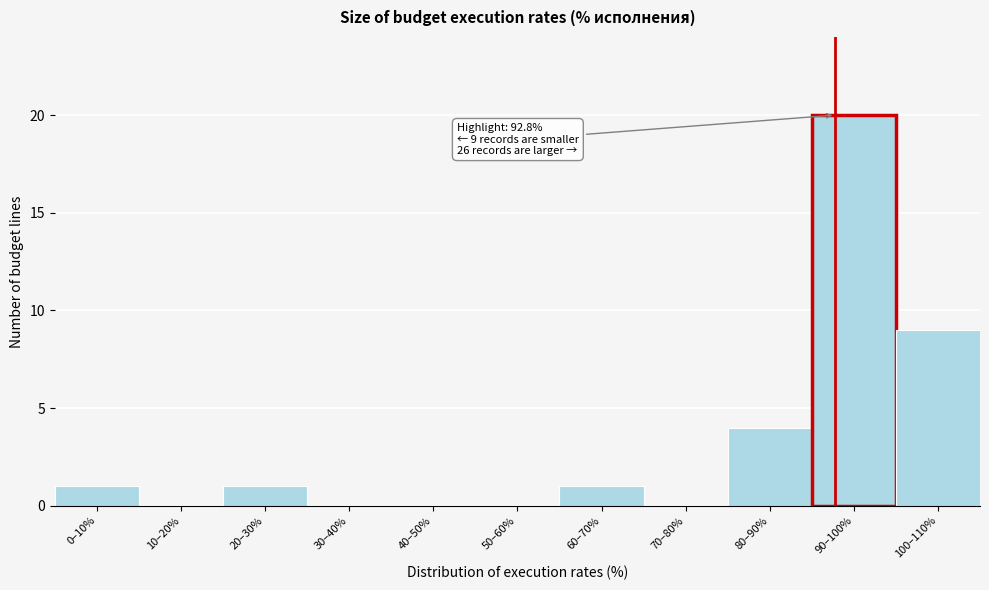

Reading right to left, transcribe all the data shown in this chart.

100–110%=9	90–100%=20	80–90%=4	70–80%=0	60–70%=1	50–60%=0	40–50%=0	30–40%=0	20–30%=1	10–20%=0	0–10%=1